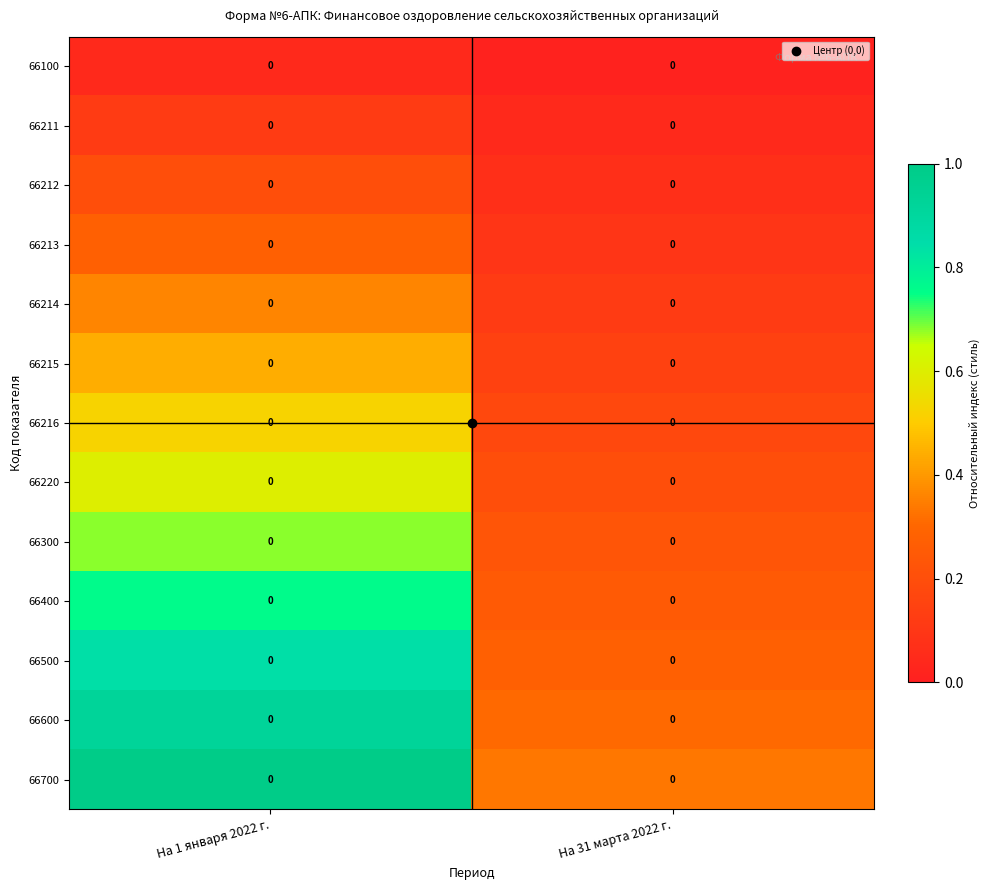

Which category has the highest value across all series?

На 1 января 2022 г.